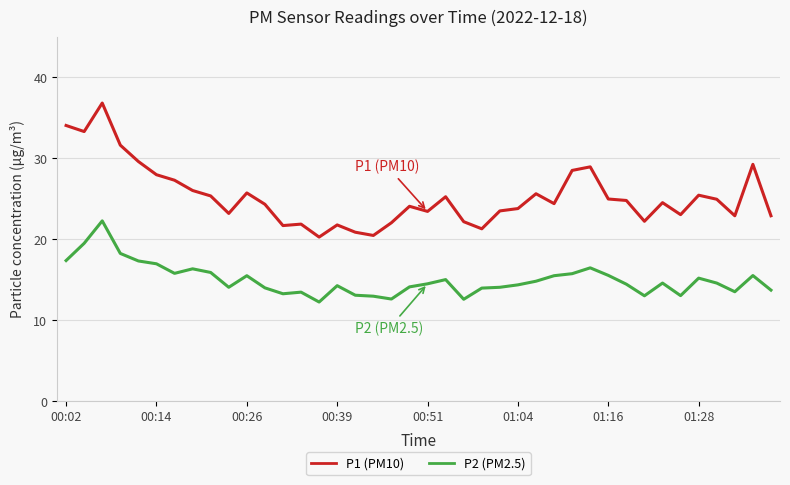

What is the minimum value shown in the chart?

12.2